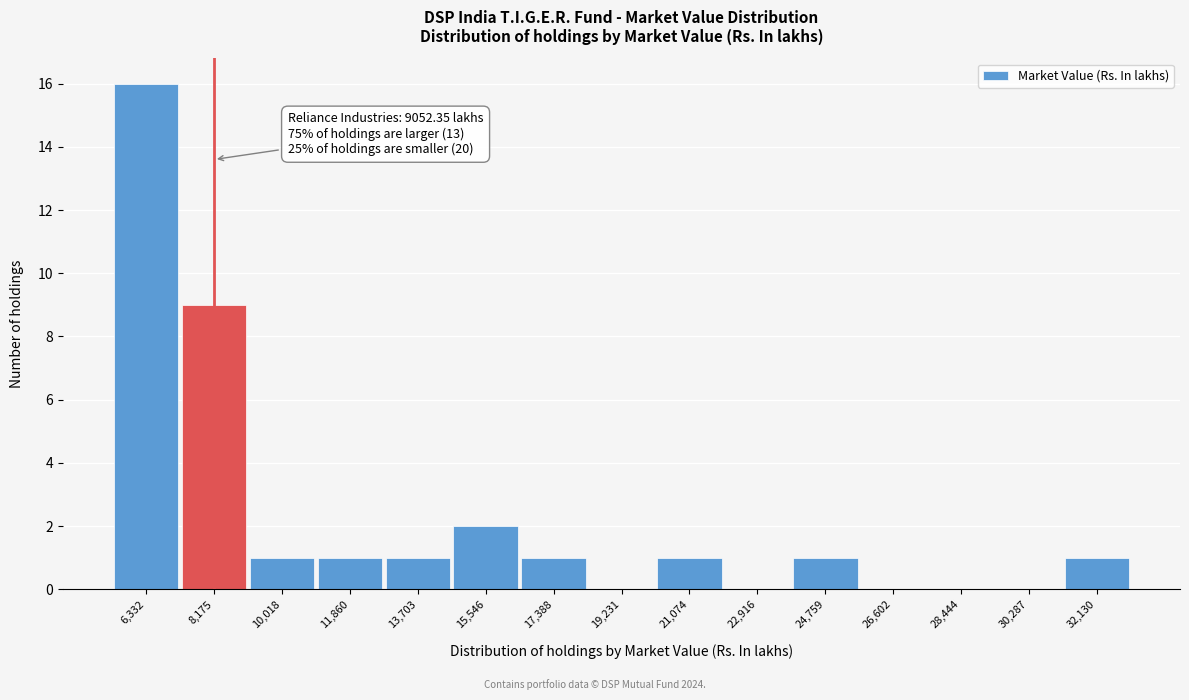

Reading left to right, what are all the values shown in this chart?

6,332=16	8,175=9	10,018=1	11,860=1	13,703=1	15,546=2	17,388=1	19,231=0	21,074=1	22,916=0	24,759=1	26,602=0	28,444=0	30,287=0	32,130=1